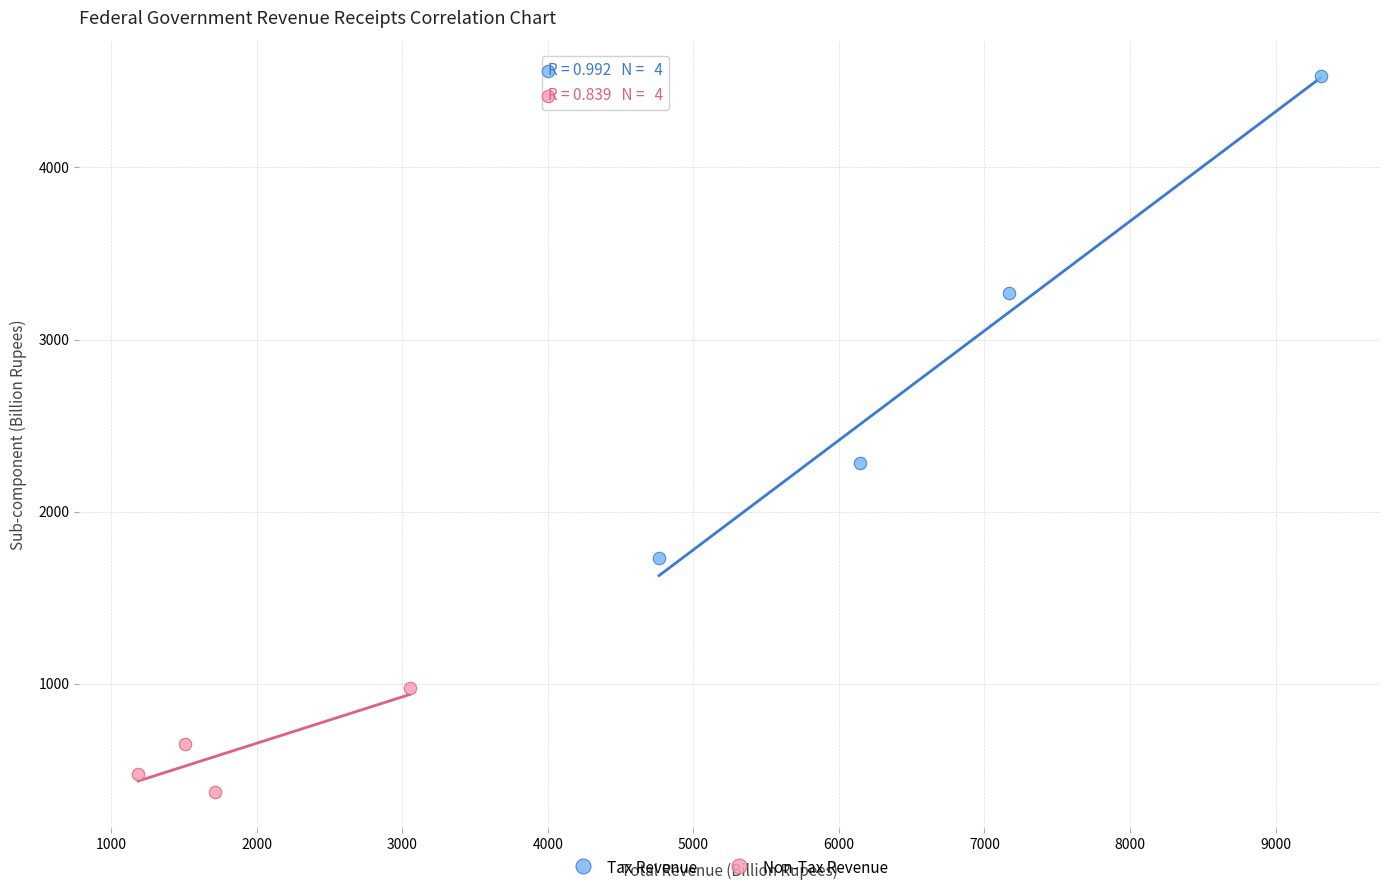

Which series has the widest spread of Y values?

Tax Revenue